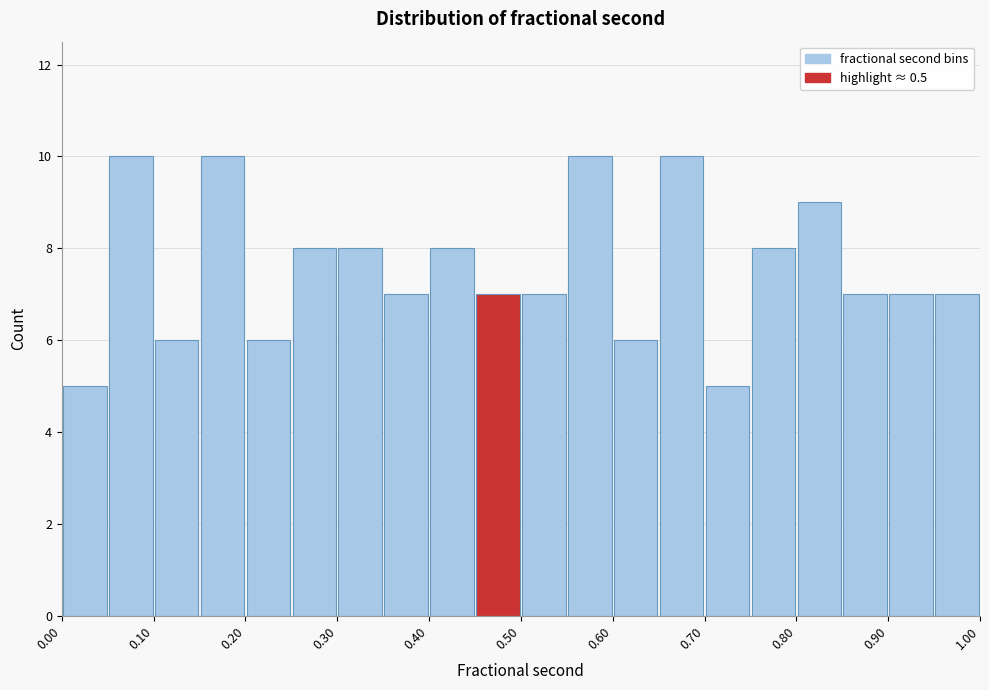

How tall is the bar that spans 0.85 to 0.90 on the x-axis? The values are not printed on the chart, so give them approximately, as read against the axis.

7